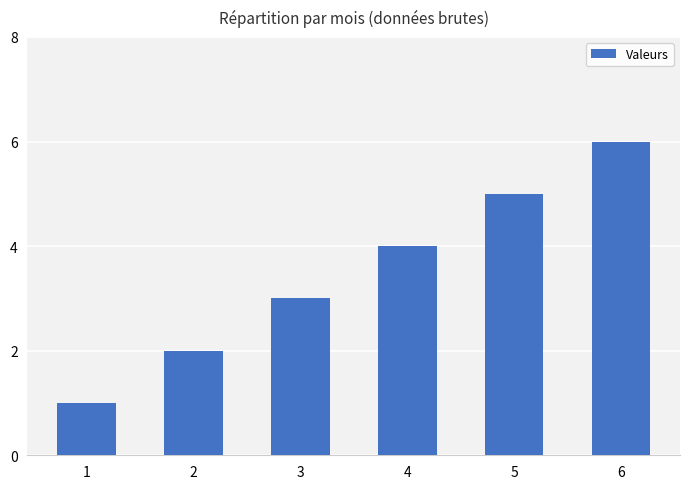

What is the minimum value shown in the chart?

1